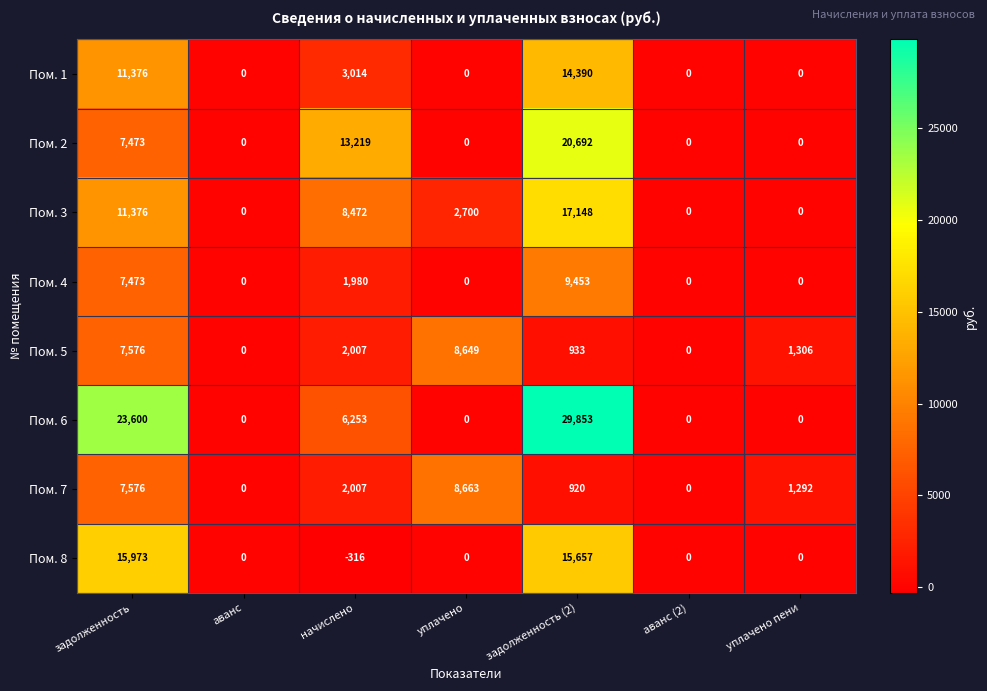

How many values in the Пом. 3 series are below 2700?

3